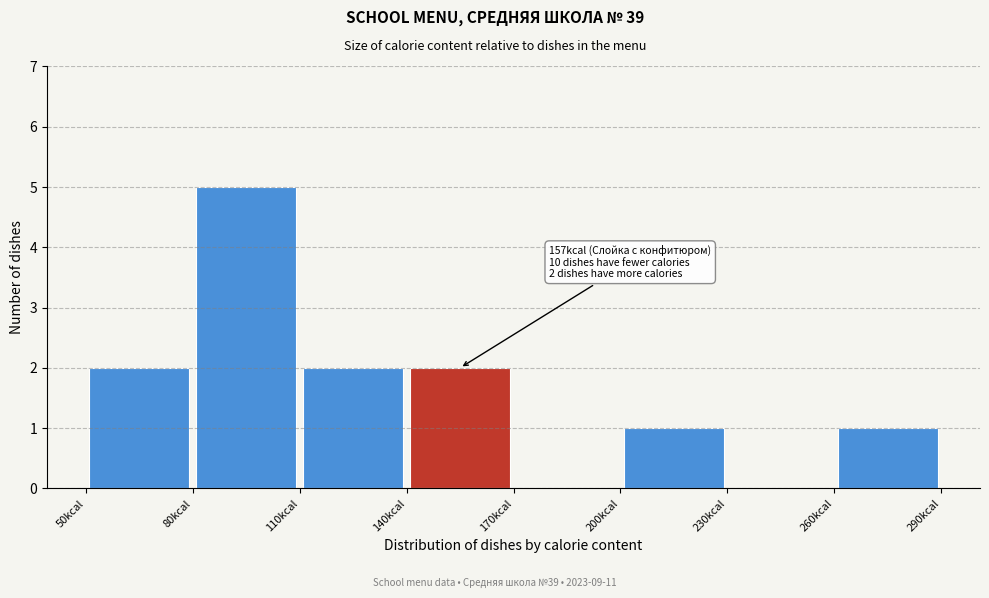

Over which range of the x-axis is the bar tallest?

80 to 110